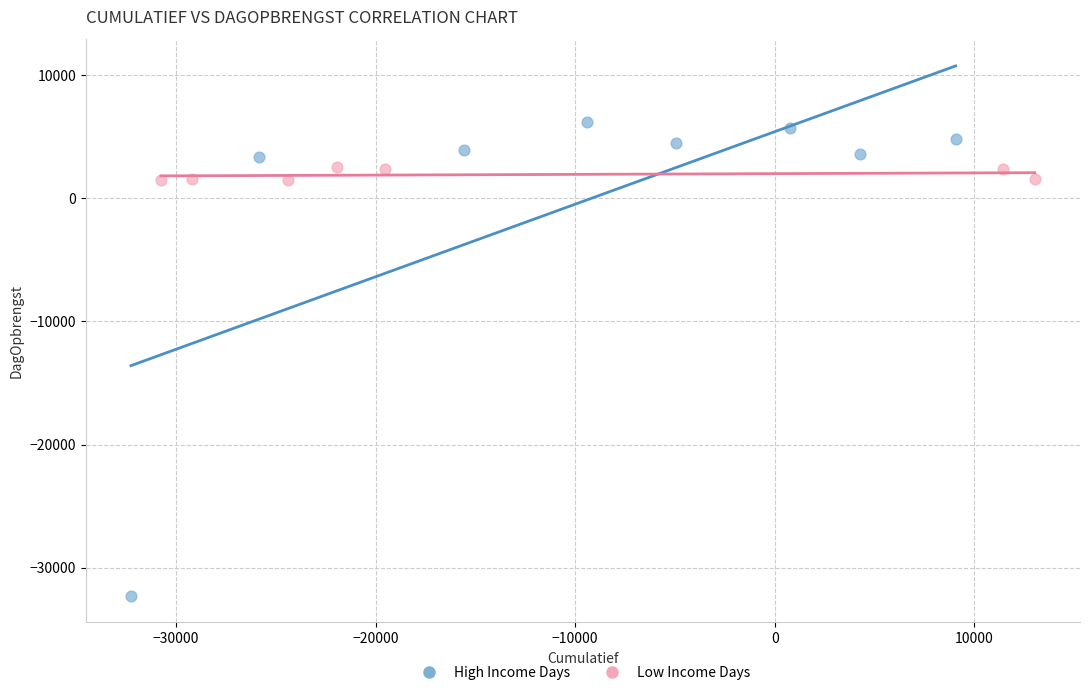

Which series has the largest Y range (max minus min)?

High Income Days